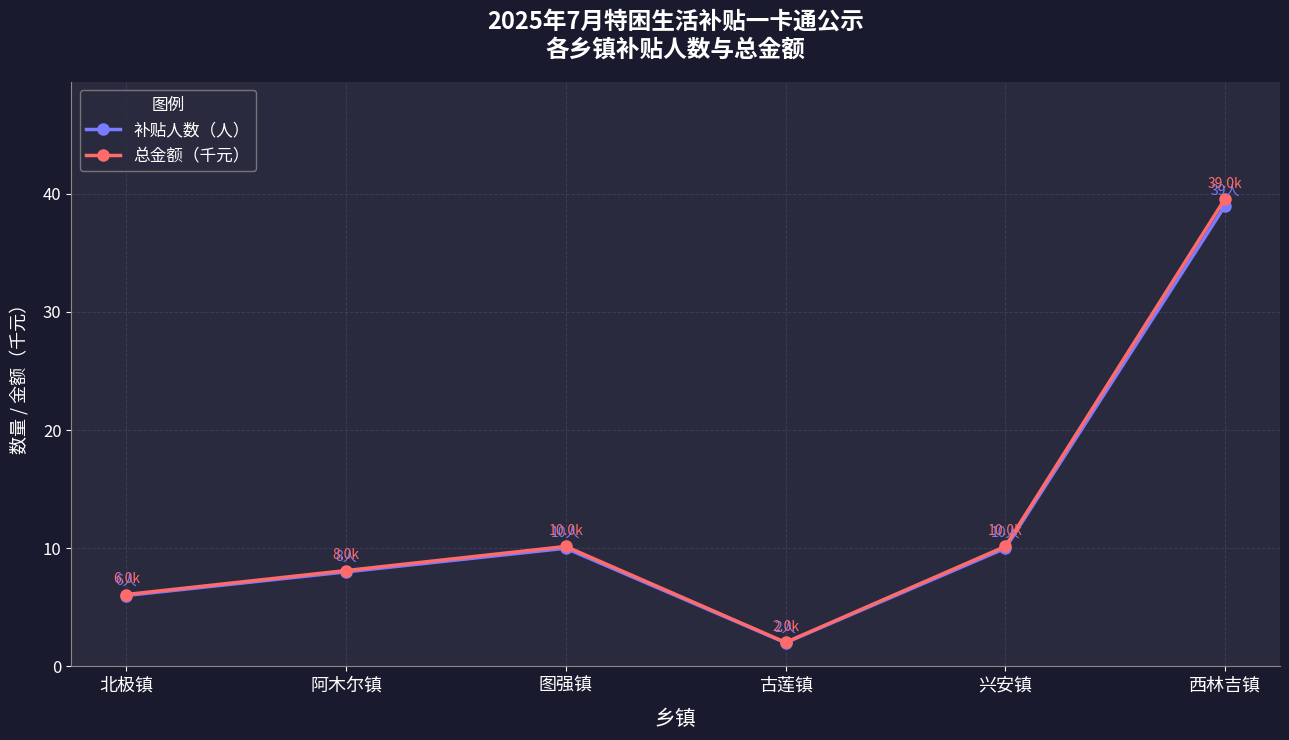

Which category has the lowest value in the 补贴人数（人） series?

古莲镇